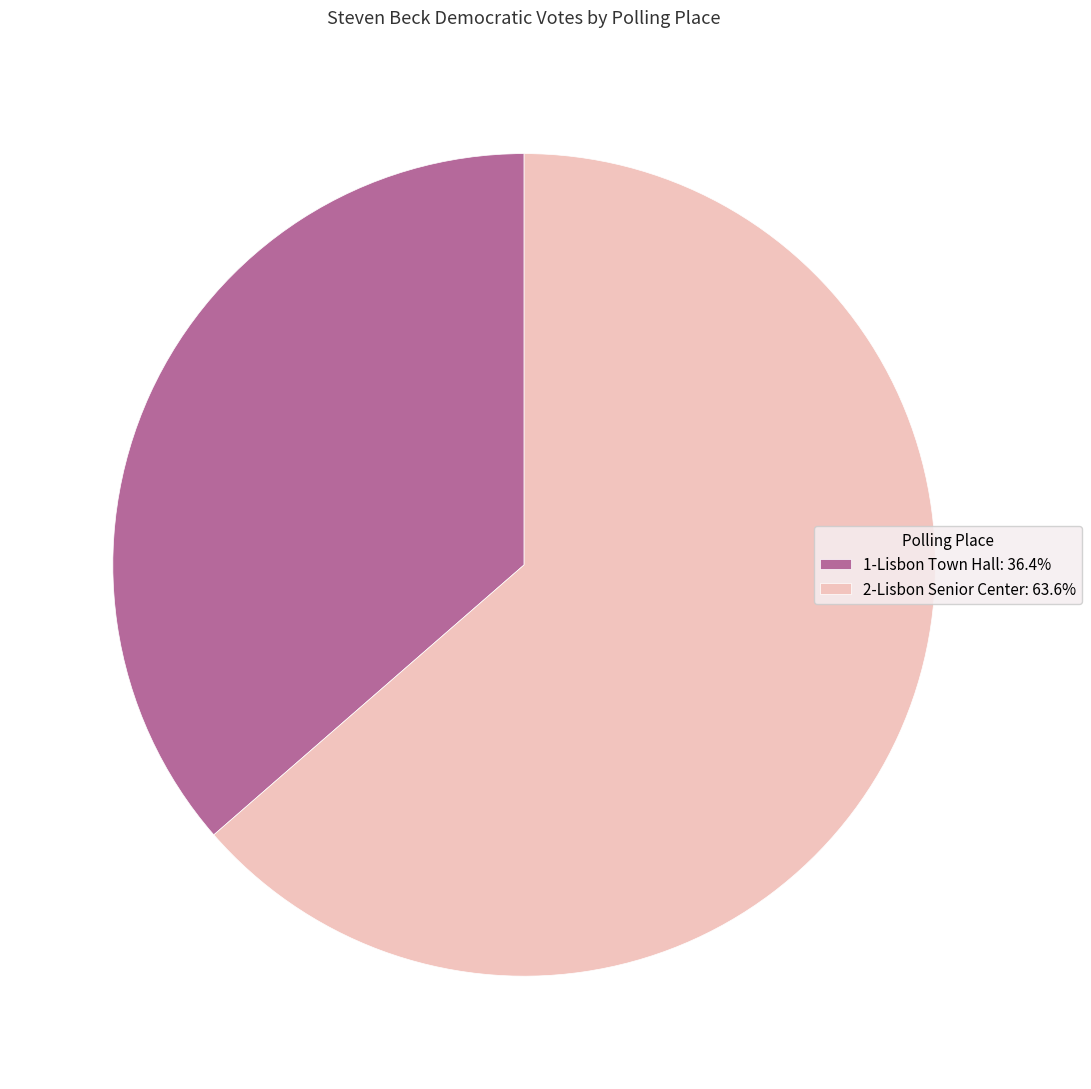

How many slices are in this pie chart?

2